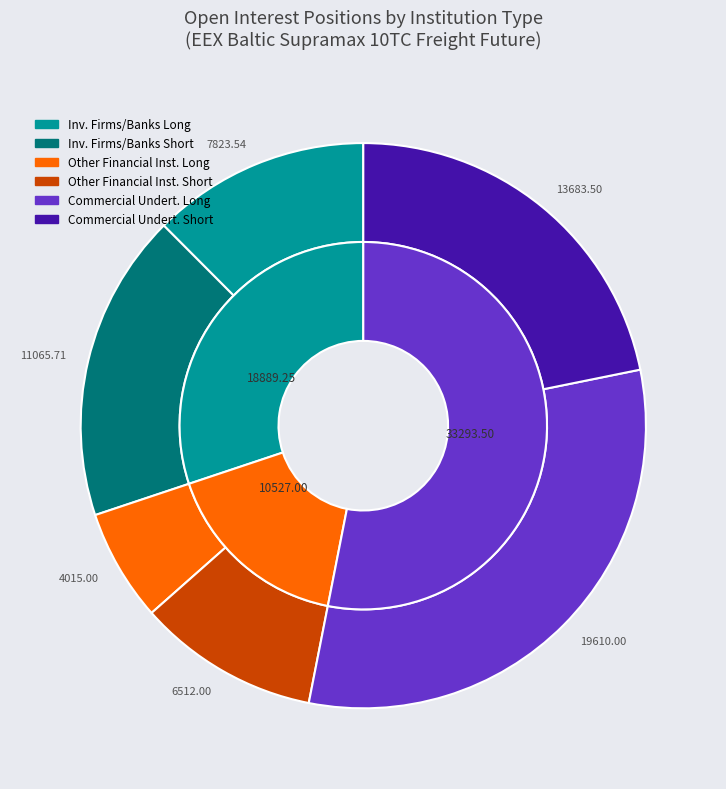

How many segments does this pie chart have?

2